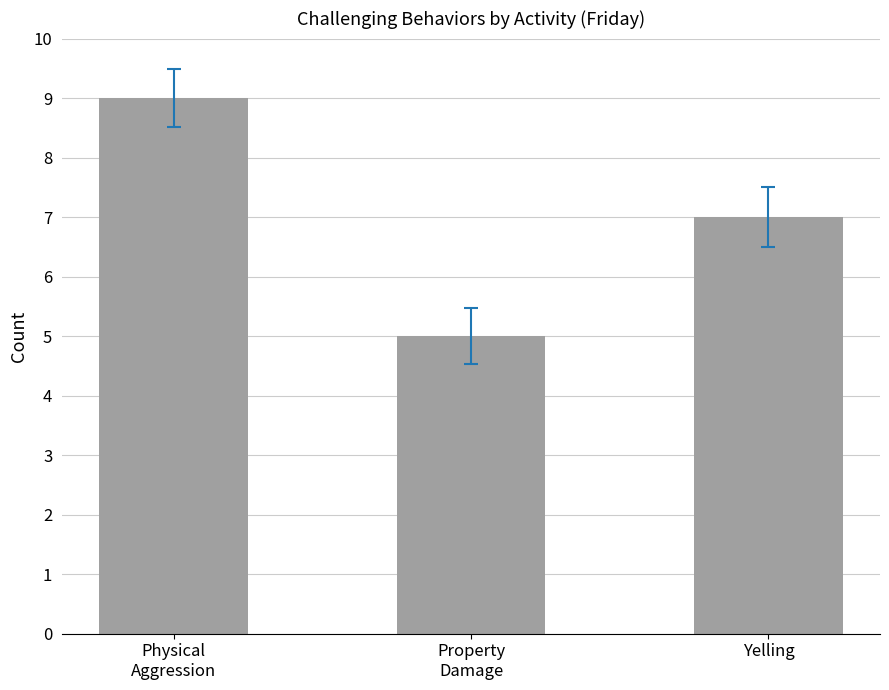

The value at Yelling is 7. True or false?

True